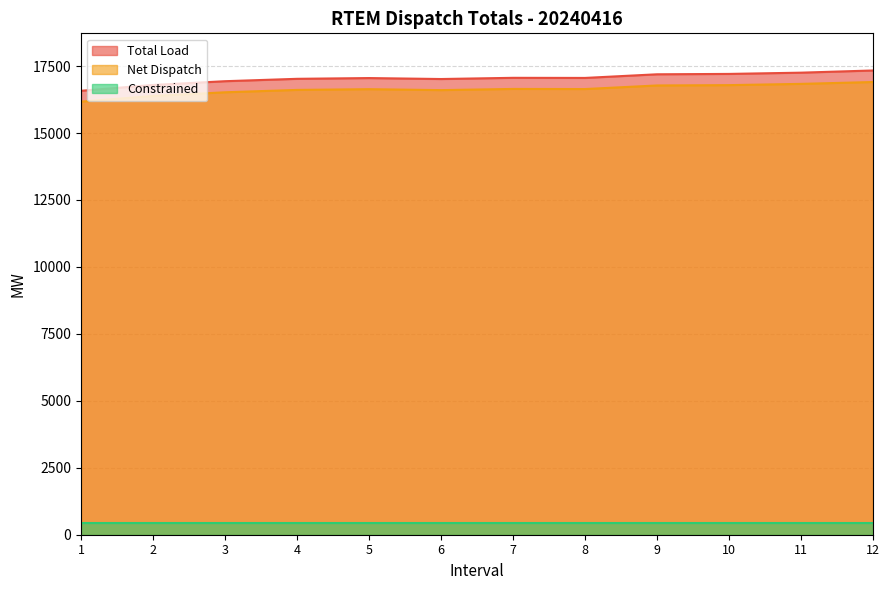

What is the sum of the Total Load values at 12 and 8?

34395.0